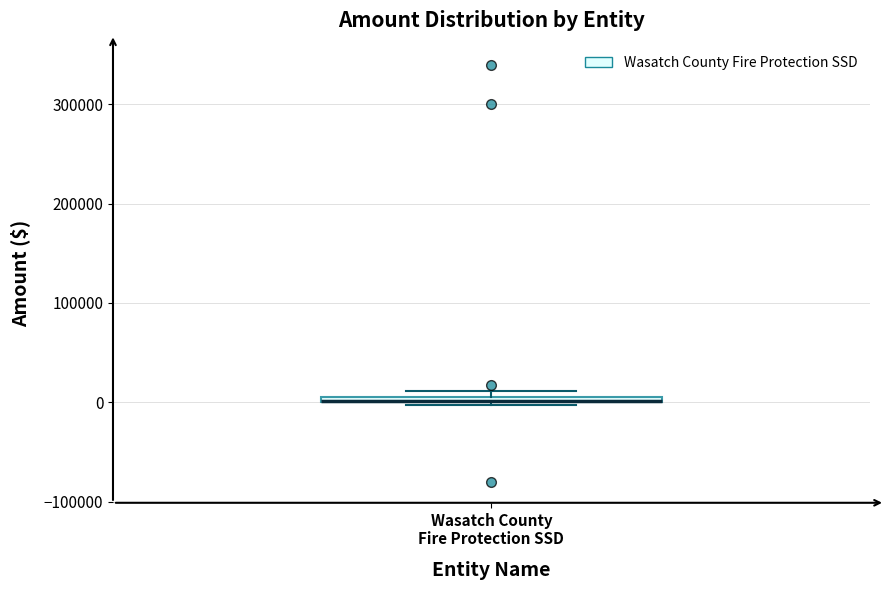

Where is the upper edge of the box for Wasatch County Fire Protection SSD on the y-axis? The values are not printed on the chart, so give them approximately, as read against the axis.

10000